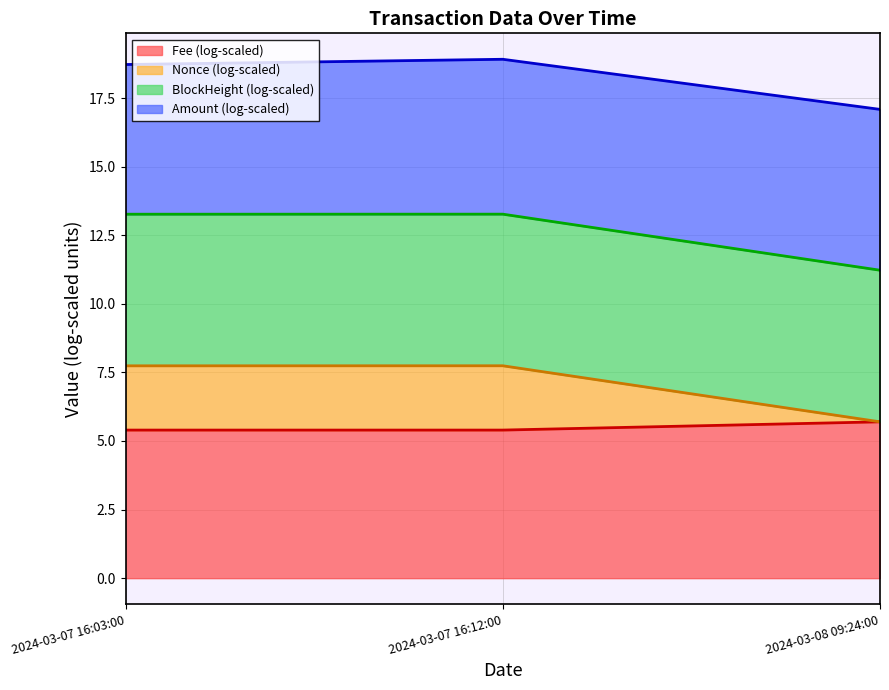

What is the highest value of the Fee (log-scaled) series?

5.7